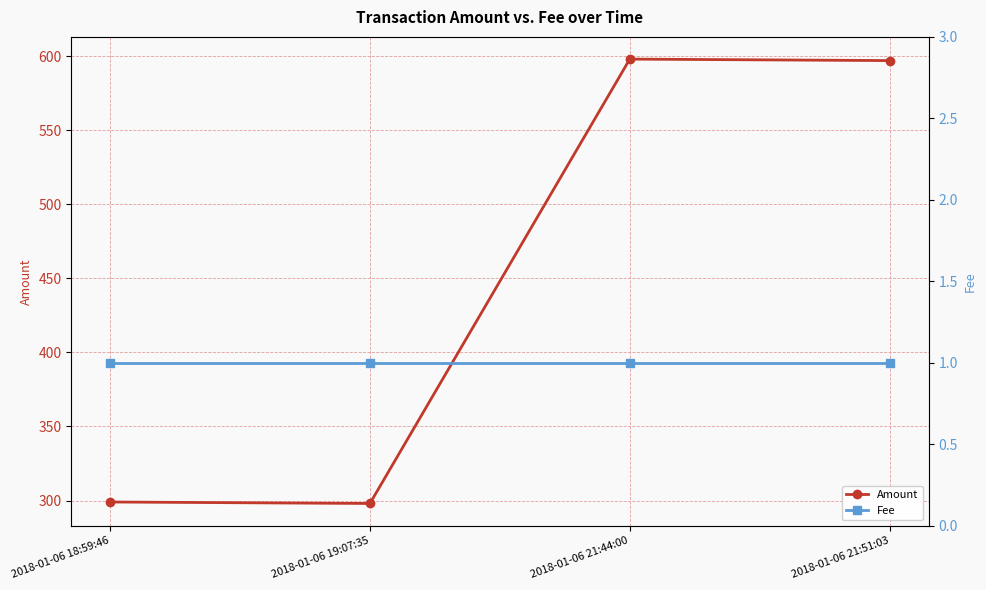

Reading left to right, list all the values displayed in this chart.

Amount: 2018-01-06 18:59:46=299	2018-01-06 19:07:35=298	2018-01-06 21:44:00=598	2018-01-06 21:51:03=597
Fee: 2018-01-06 18:59:46=1	2018-01-06 19:07:35=1	2018-01-06 21:44:00=1	2018-01-06 21:51:03=1